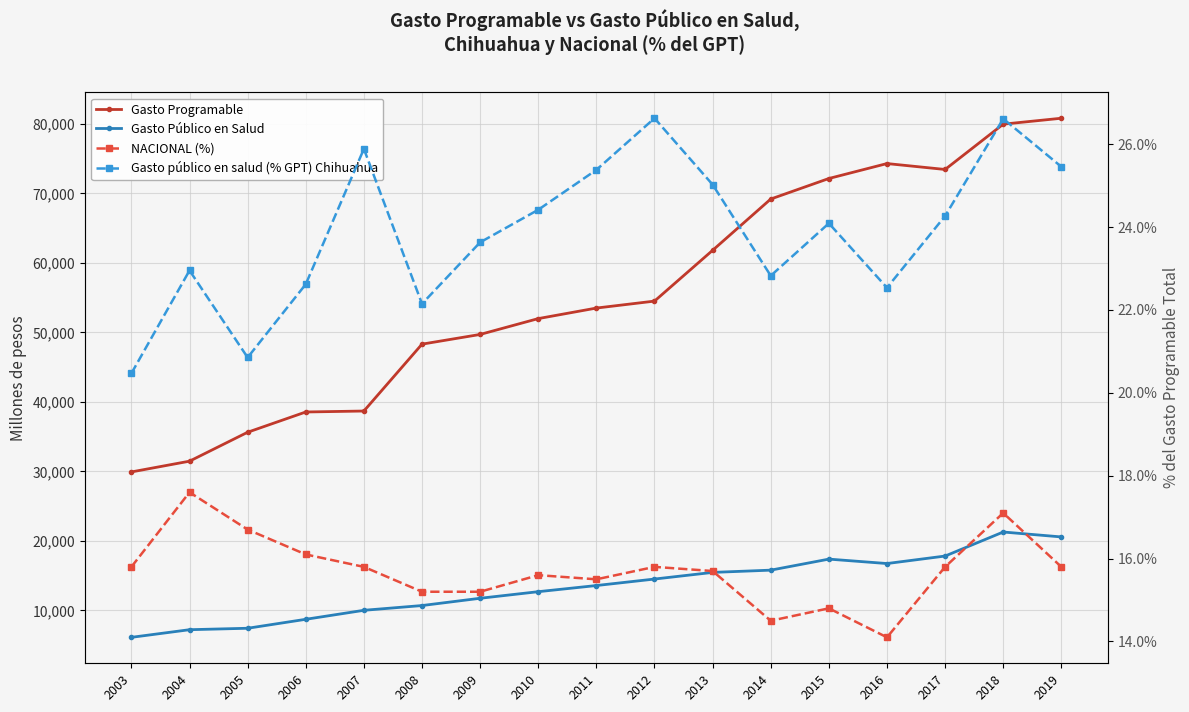

What is the difference between the second highest and second lowest values in the Gasto Público en Salud series?

13348.1